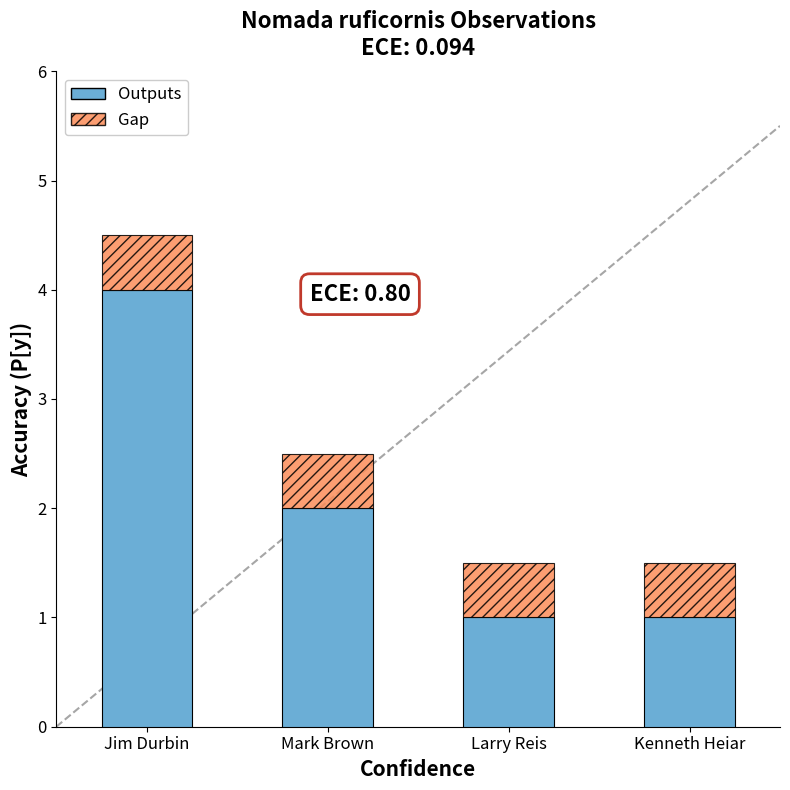

Is it true that Outputs equals 2.0 at Mark Brown?

True